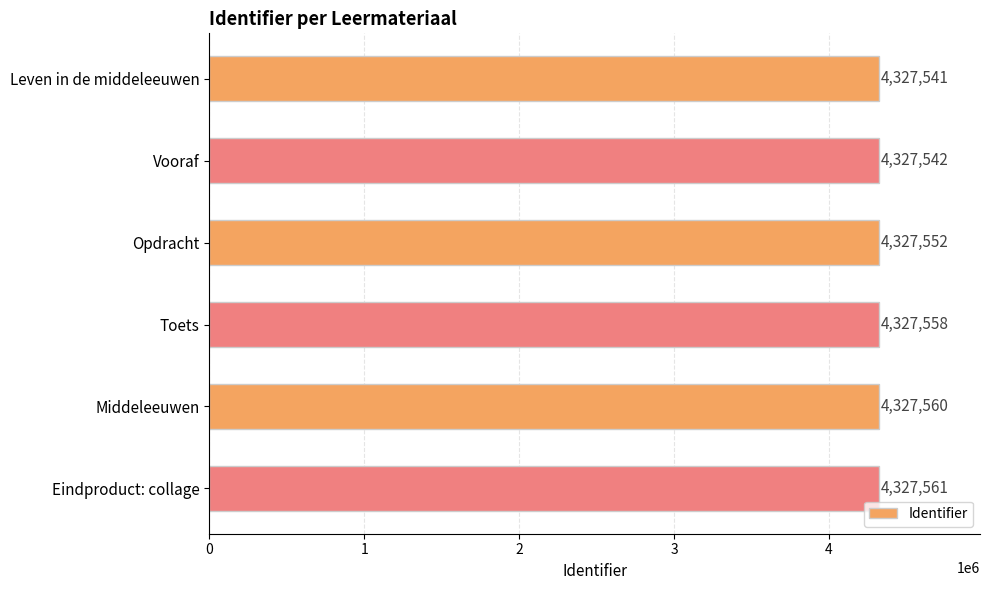

Is it true that the value at Toets is 2929186?

False